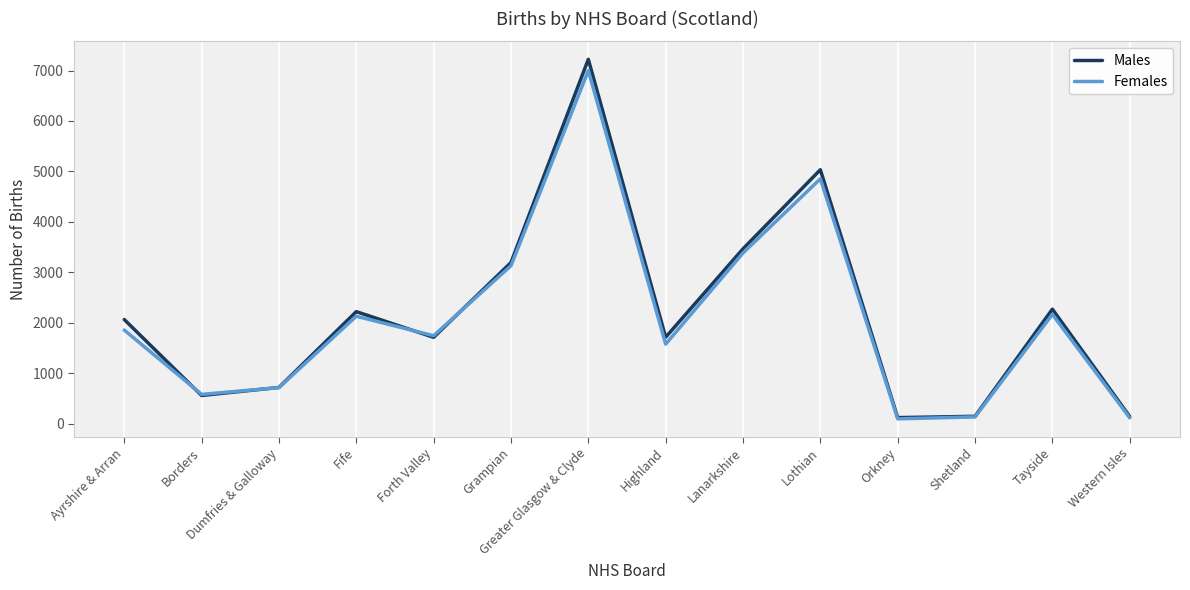

Which category has the highest value across all series?

Greater Glasgow & Clyde